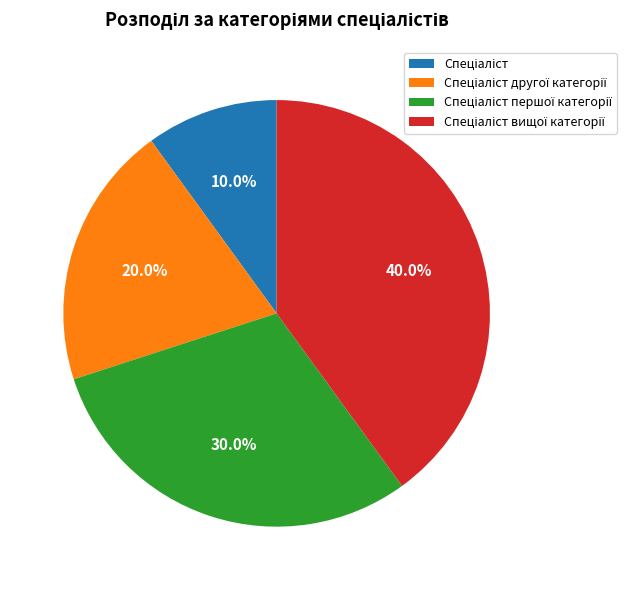

Is there any slice that represents more than half of the pie?

No